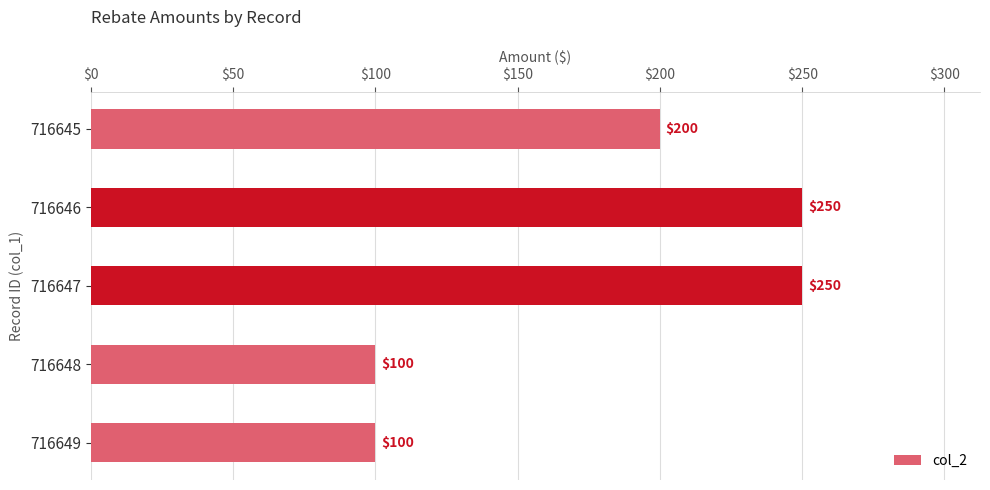

Reading top to bottom, transcribe all the data shown in this chart.

200	250	250	100	100